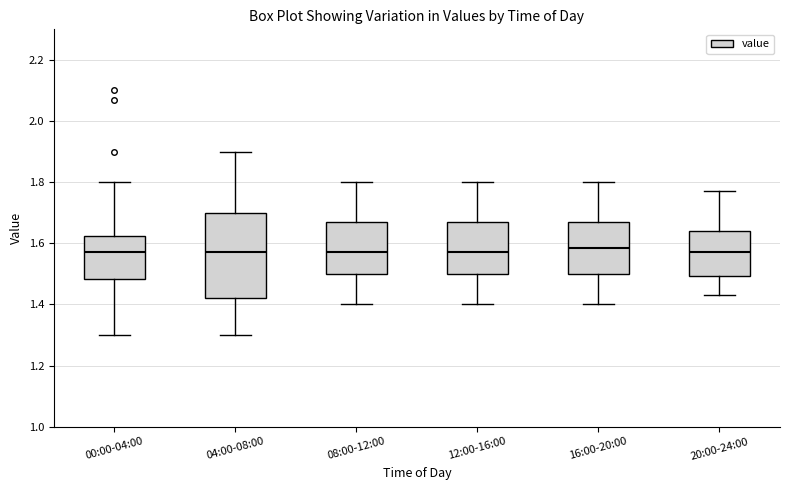

Reading left to right, transcribe this box plot: for each box, give where its median line is, the range the box spans, and where its two whiskers end, as read against the y-axis. The values are not printed on the chart, so give them approximately, as read against the axis.

00:00-04:00: median 1.58, box 1.48 to 1.62, whiskers 1.30 to 1.80
04:00-08:00: median 1.58, box 1.42 to 1.70, whiskers 1.30 to 1.90
08:00-12:00: median 1.58, box 1.50 to 1.68, whiskers 1.40 to 1.80
12:00-16:00: median 1.58, box 1.50 to 1.68, whiskers 1.40 to 1.80
16:00-20:00: median 1.58, box 1.50 to 1.68, whiskers 1.40 to 1.80
20:00-24:00: median 1.58, box 1.50 to 1.64, whiskers 1.44 to 1.78